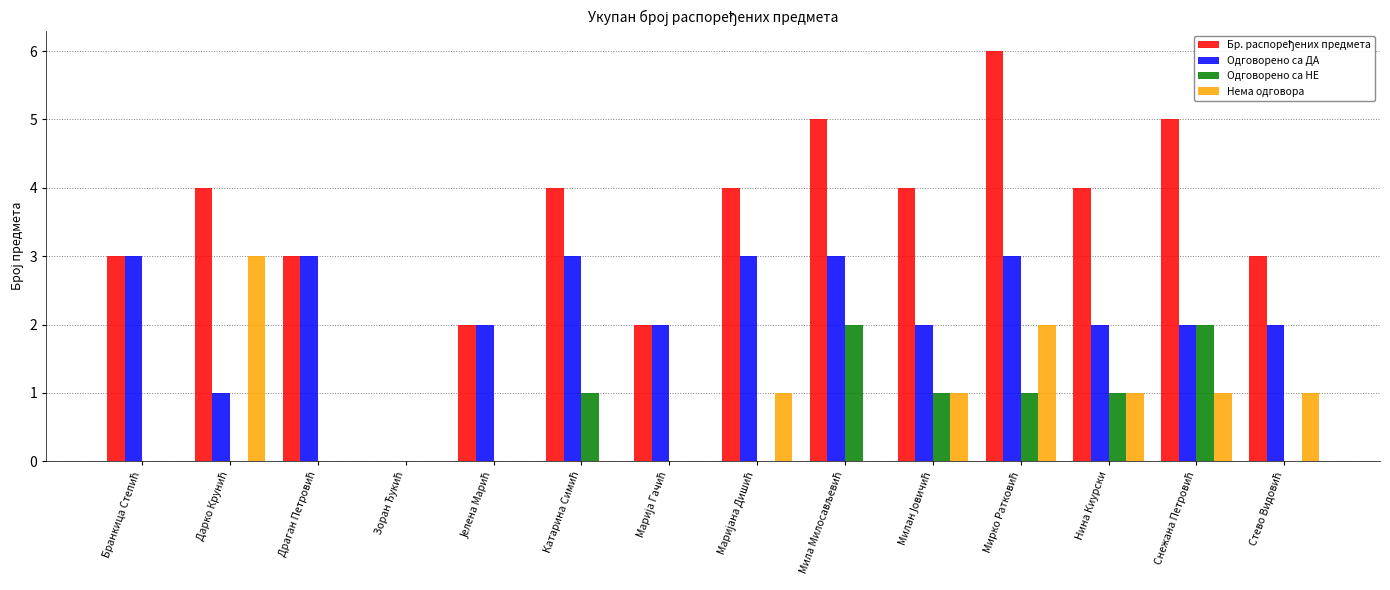

How many groups of bars are there?

14